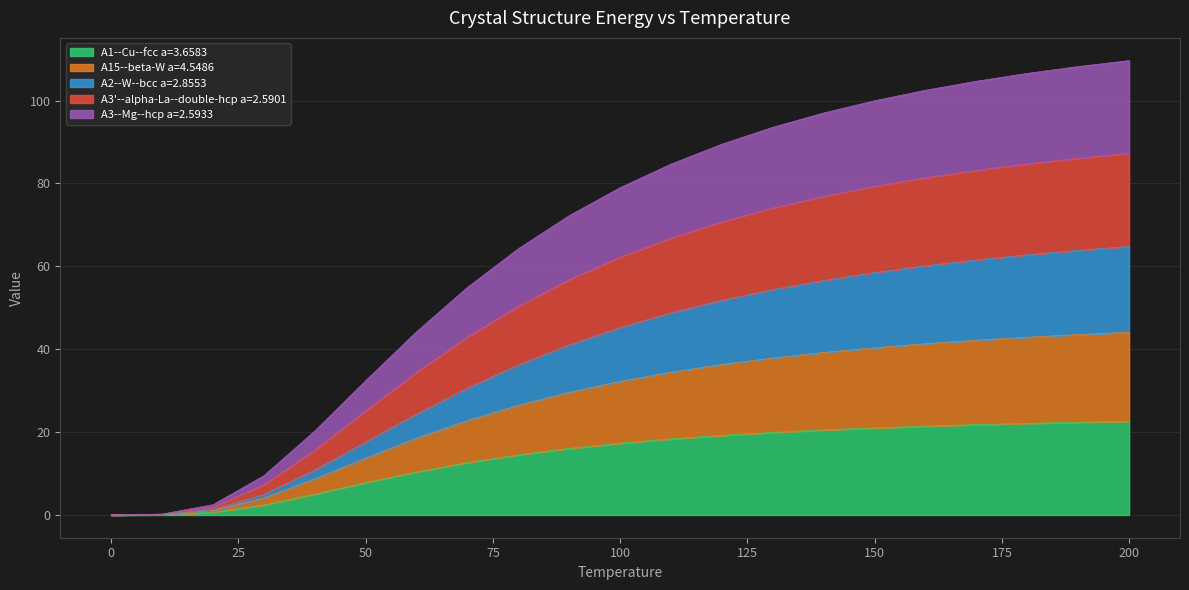

True or false: A15--beta-W a=4.5486 has more than 0 interior local peaks.

False